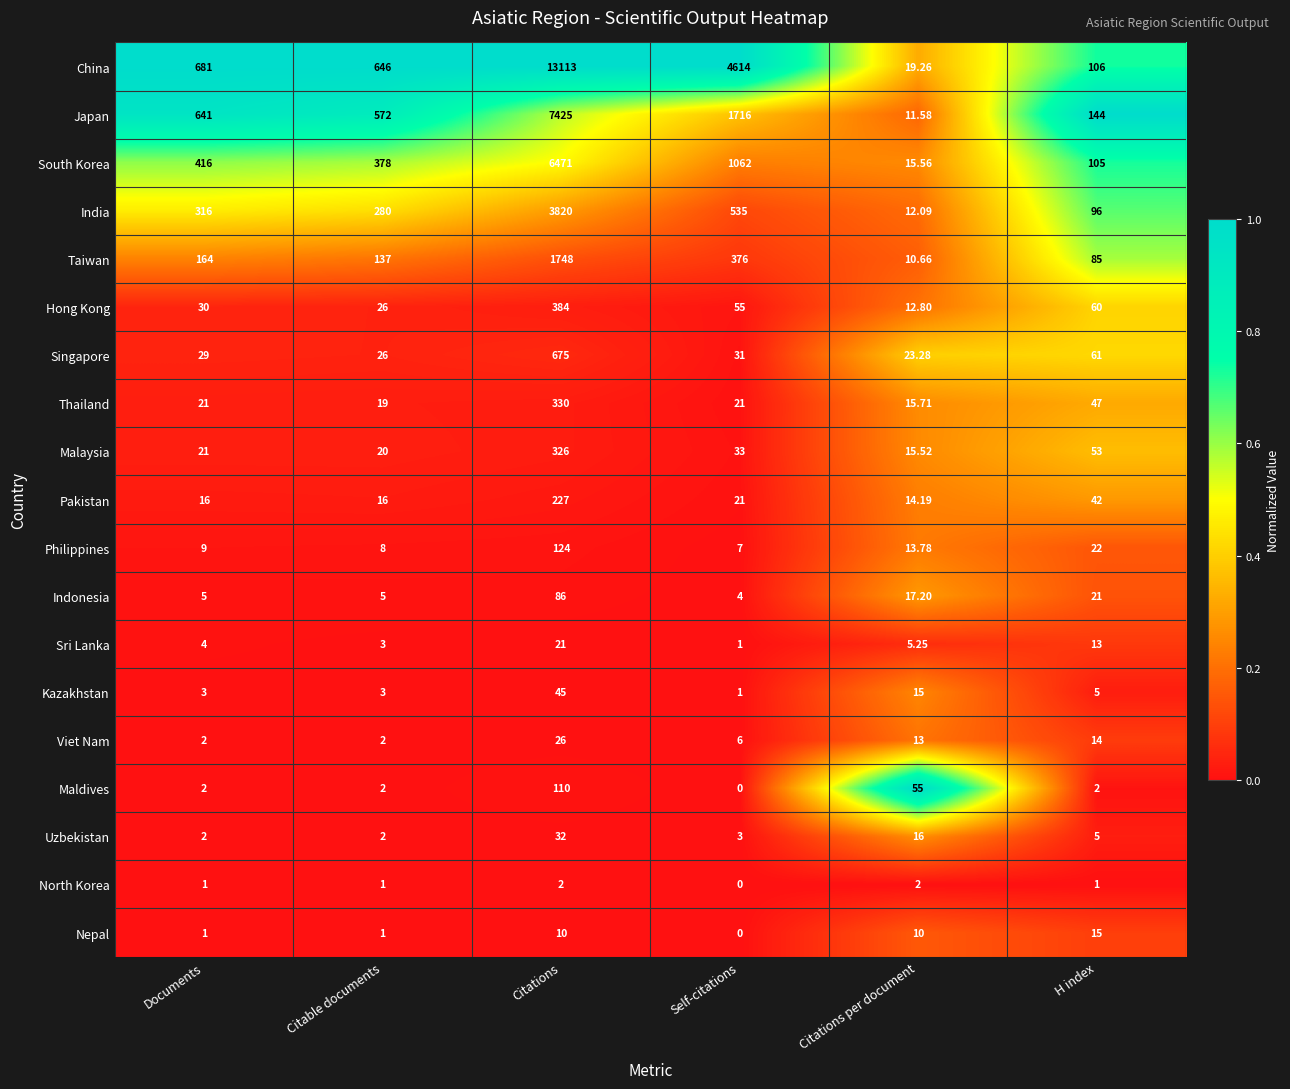

Where is Philippines nearest to the value 65?

H index